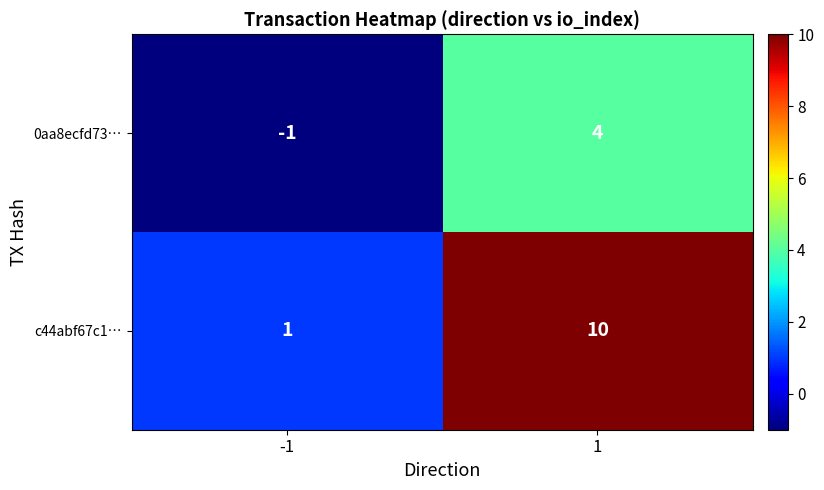

Reading left to right, extract all data points from this chart.

0aa8ecfd73…: -1=-1	1=4
c44abf67c1…: -1=1	1=10